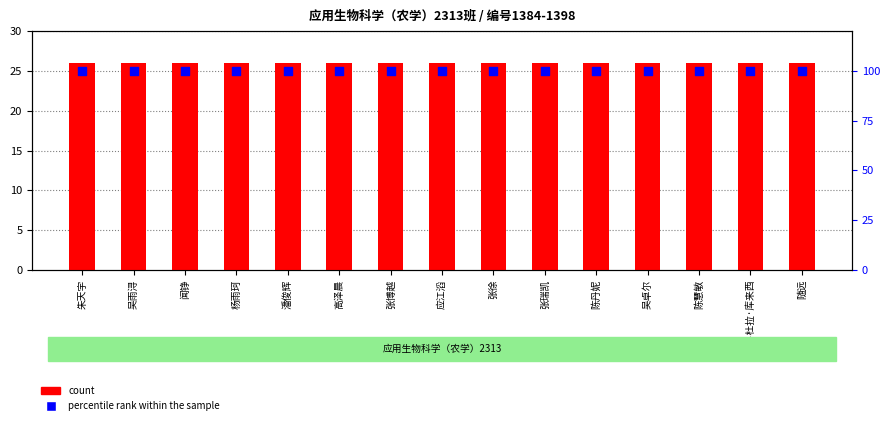

What is the total value across all series at 张徐?

126